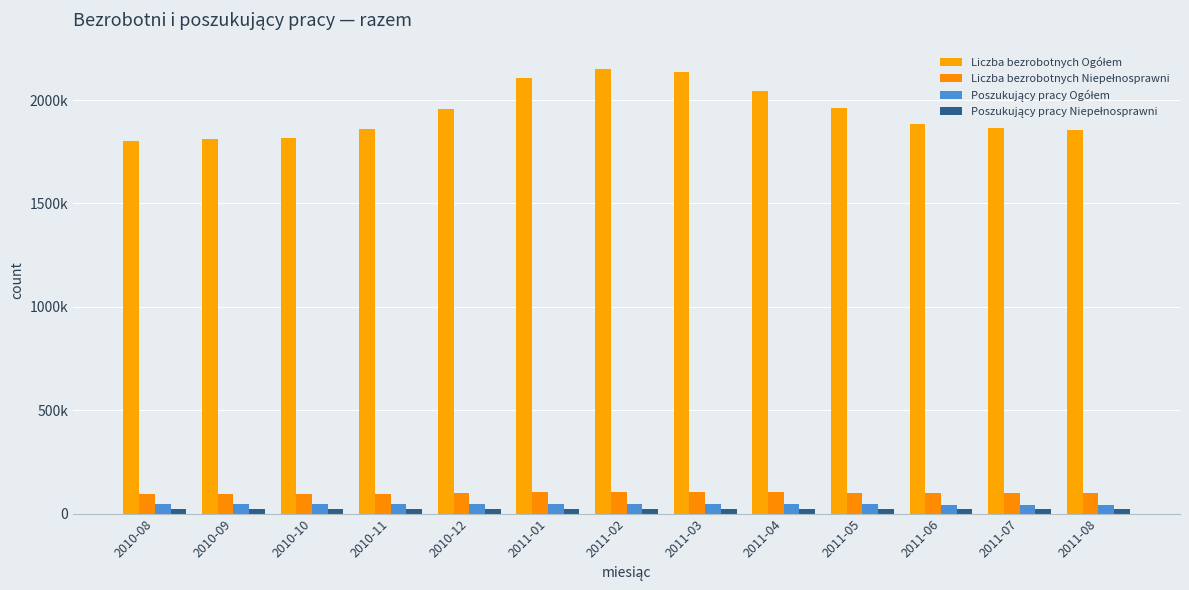

Does the chart contain any negative values?

No